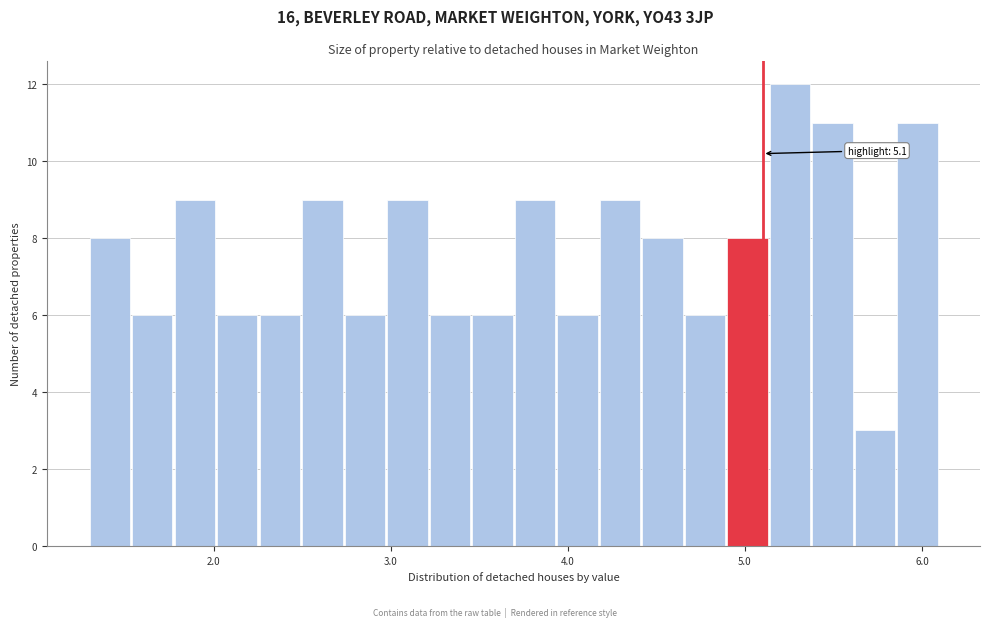

Around what value on the x-axis is the tallest bar? Give the approximate position of its centre, as read against the axis.

5.3